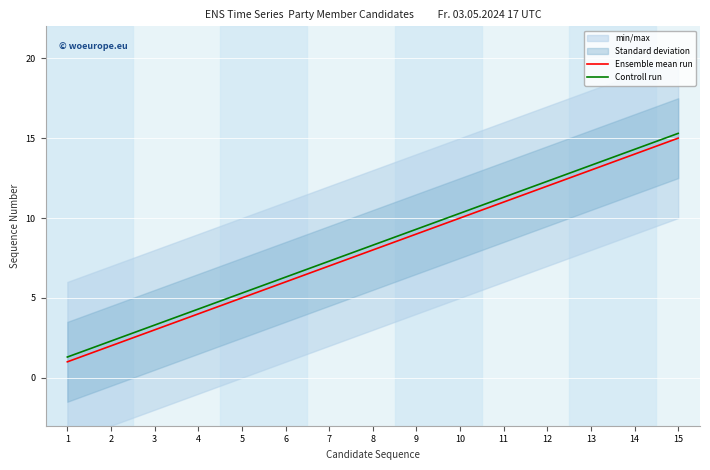

Reading left to right, extract all data points from this chart.

Ensemble mean run: 1.0	2.0	3.0	4.0	5.0	6.0	7.0	8.0	9.0	10.0	11.0	12.0	13.0	14.0	15.0
Controll run: 1.3	2.3	3.3	4.3	5.3	6.3	7.3	8.3	9.3	10.3	11.3	12.3	13.3	14.3	15.3